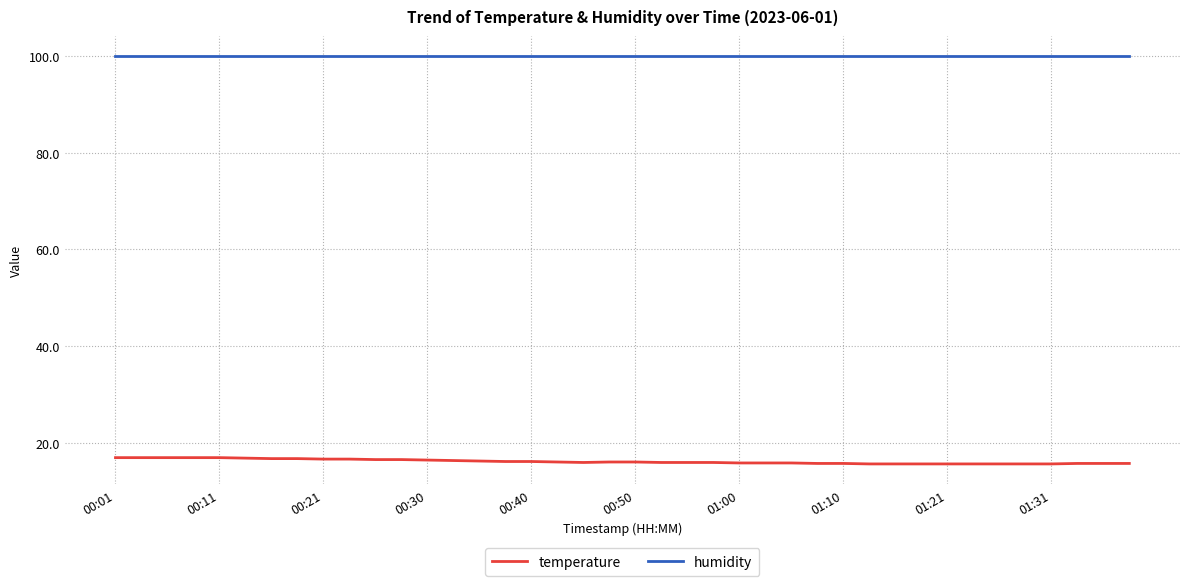

True or false: humidity and temperature intersect in this chart.

False